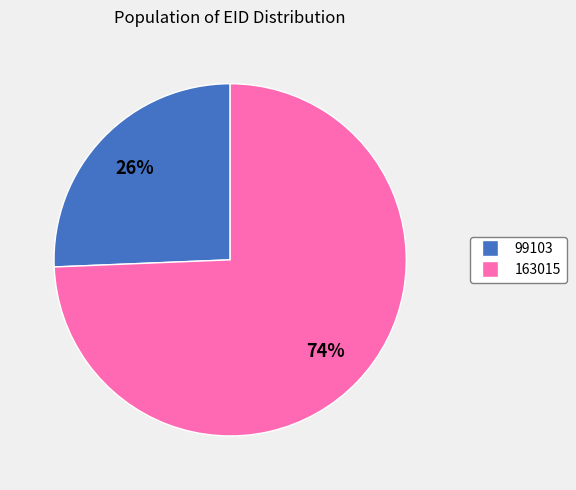

To the nearest percent, what portion does 99103 represent?

26%